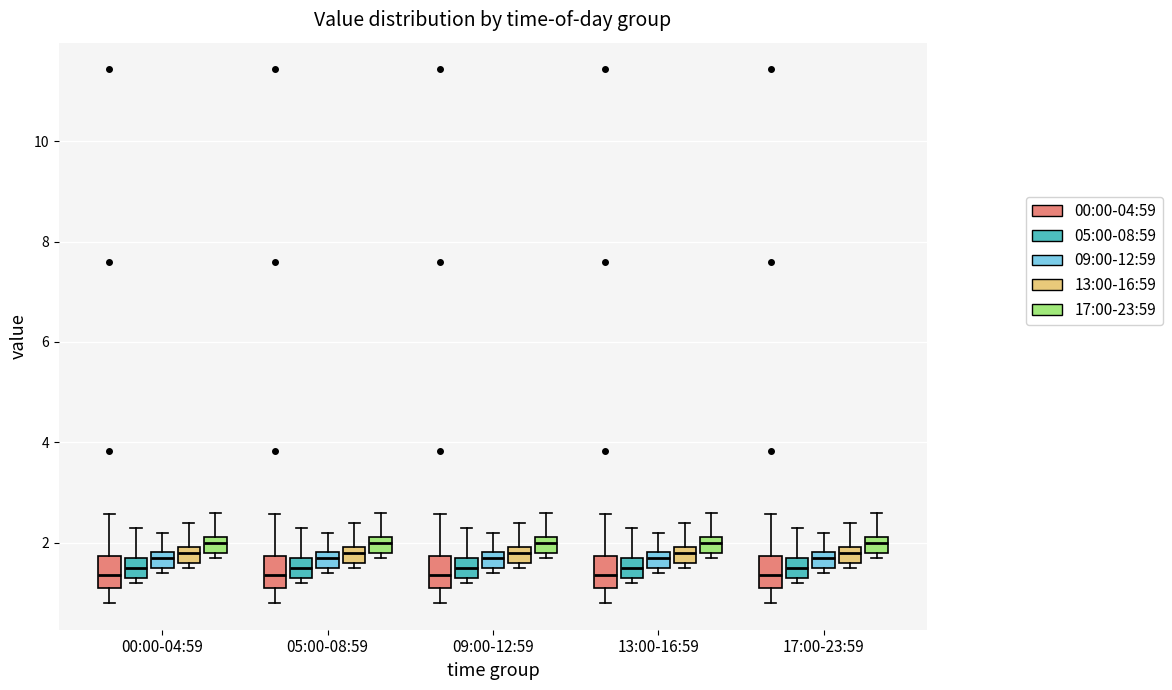

Reading left to right, read every box against the y-axis: the position of its median line, the range the box covers, and the ends of its whiskers. The values are not printed on the chart, so give them approximately, as read against the axis.

00:00-04:59 (00:00-04:59): median 1.4, box 1.2 to 1.8, whiskers 0.8 to 2.6
00:00-04:59 (05:00-08:59): median 1.6, box 1.4 to 1.8, whiskers 1.2 to 2.4
00:00-04:59 (09:00-12:59): median 1.8 (inside the box), box 1.6 to 1.8, whiskers 1.4 to 2.2
00:00-04:59 (13:00-16:59): median 1.8, box 1.6 to 2.0, whiskers 1.6 (just below the box's lower edge) to 2.4
00:00-04:59 (17:00-23:59): median 2.0, box 1.8 to 2.2, whiskers 1.8 (just below the box's lower edge) to 2.6
05:00-08:59 (00:00-04:59): median 1.4, box 1.2 to 1.8, whiskers 0.8 to 2.6
05:00-08:59 (05:00-08:59): median 1.6, box 1.4 to 1.8, whiskers 1.2 to 2.4
05:00-08:59 (09:00-12:59): median 1.8 (inside the box), box 1.6 to 1.8, whiskers 1.4 to 2.2
05:00-08:59 (13:00-16:59): median 1.8, box 1.6 to 2.0, whiskers 1.6 (just below the box's lower edge) to 2.4
05:00-08:59 (17:00-23:59): median 2.0, box 1.8 to 2.2, whiskers 1.8 (just below the box's lower edge) to 2.6
09:00-12:59 (00:00-04:59): median 1.4, box 1.2 to 1.8, whiskers 0.8 to 2.6
09:00-12:59 (05:00-08:59): median 1.6, box 1.4 to 1.8, whiskers 1.2 to 2.4
09:00-12:59 (09:00-12:59): median 1.8 (inside the box), box 1.6 to 1.8, whiskers 1.4 to 2.2
09:00-12:59 (13:00-16:59): median 1.8, box 1.6 to 2.0, whiskers 1.6 (just below the box's lower edge) to 2.4
09:00-12:59 (17:00-23:59): median 2.0, box 1.8 to 2.2, whiskers 1.8 (just below the box's lower edge) to 2.6
13:00-16:59 (00:00-04:59): median 1.4, box 1.2 to 1.8, whiskers 0.8 to 2.6
13:00-16:59 (05:00-08:59): median 1.6, box 1.4 to 1.8, whiskers 1.2 to 2.4
13:00-16:59 (09:00-12:59): median 1.8 (inside the box), box 1.6 to 1.8, whiskers 1.4 to 2.2
13:00-16:59 (13:00-16:59): median 1.8, box 1.6 to 2.0, whiskers 1.6 (just below the box's lower edge) to 2.4
13:00-16:59 (17:00-23:59): median 2.0, box 1.8 to 2.2, whiskers 1.8 (just below the box's lower edge) to 2.6
17:00-23:59 (00:00-04:59): median 1.4, box 1.2 to 1.8, whiskers 0.8 to 2.6
17:00-23:59 (05:00-08:59): median 1.6, box 1.4 to 1.8, whiskers 1.2 to 2.4
17:00-23:59 (09:00-12:59): median 1.8 (inside the box), box 1.6 to 1.8, whiskers 1.4 to 2.2
17:00-23:59 (13:00-16:59): median 1.8, box 1.6 to 2.0, whiskers 1.6 (just below the box's lower edge) to 2.4
17:00-23:59 (17:00-23:59): median 2.0, box 1.8 to 2.2, whiskers 1.8 (just below the box's lower edge) to 2.6